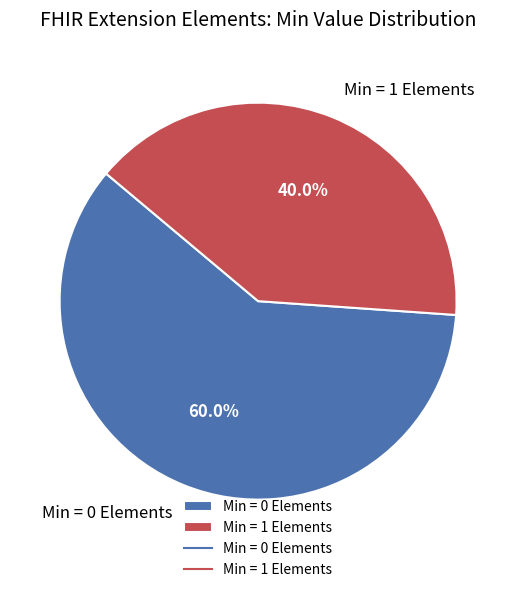

Rank the categories by value from lowest to highest.

Min = 1 Elements, Min = 0 Elements